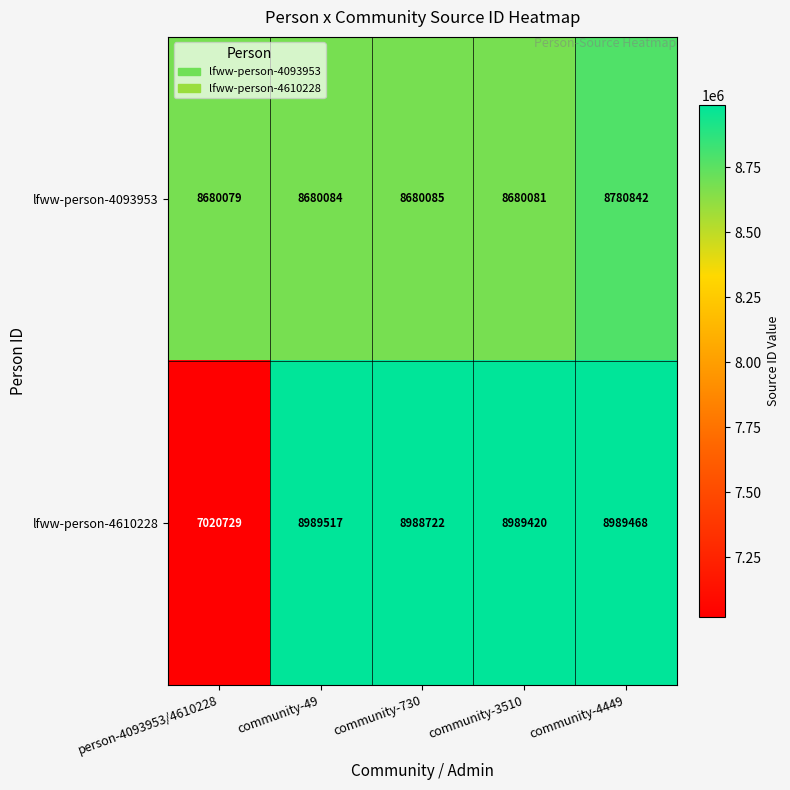

The lfww-person-4610228 series shows 7020729 at person-4093953/4610228. True or false?

True